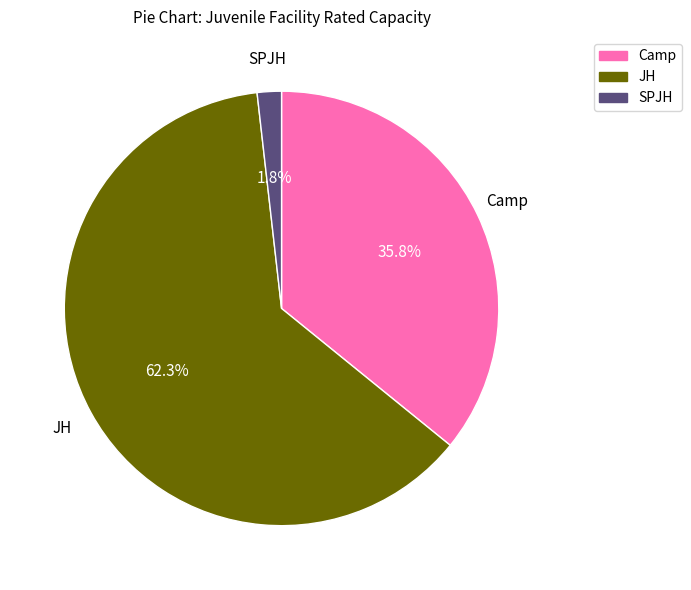

Is there a majority slice in this chart?

Yes